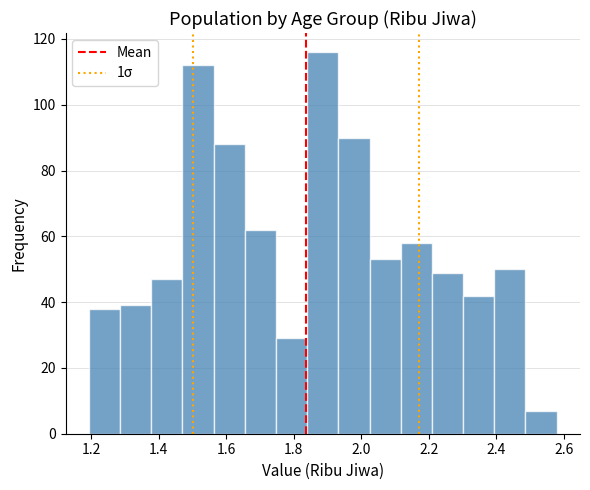

Reading left to right, list every bar in this chart as the range it spans on the x-axis followed by its height. Neither the bar edges nor the heights are printed on the chart, so give them approximately, as read against the axes.

1.20 to 1.28: 38
1.28 to 1.38: 40
1.38 to 1.48: 48
1.48 to 1.56: 112
1.56 to 1.66: 88
1.66 to 1.74: 62
1.74 to 1.84: 30
1.84 to 1.94: 116
1.94 to 2.02: 90
2.02 to 2.12: 54
2.12 to 2.20: 58
2.20 to 2.30: 50
2.30 to 2.40: 42
2.40 to 2.48: 50
2.48 to 2.58: 8